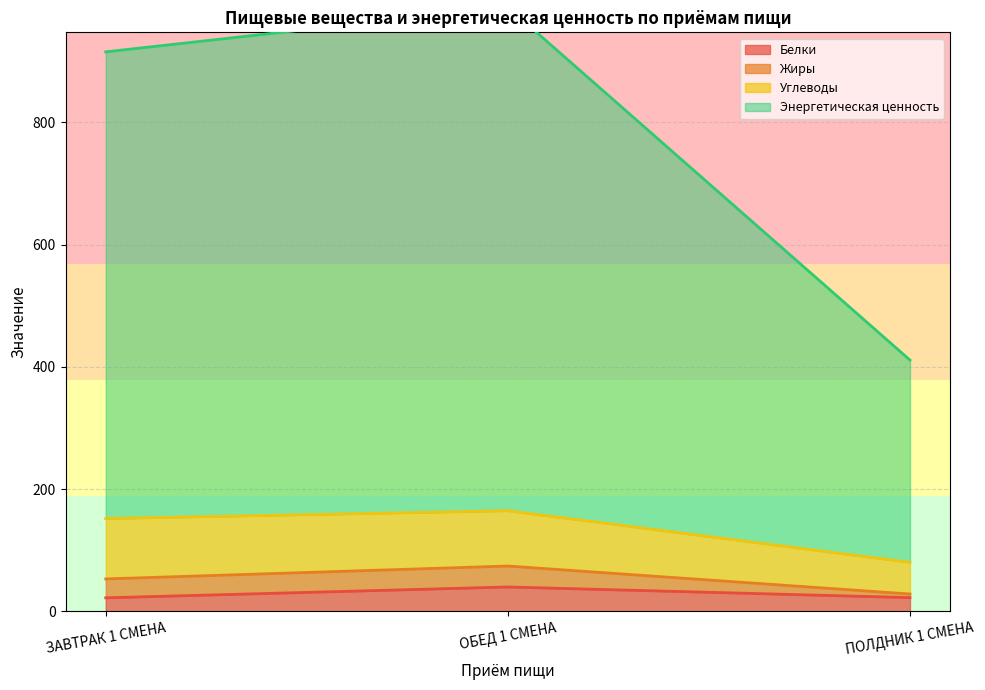

What is the highest value of the Белки series?

40.0